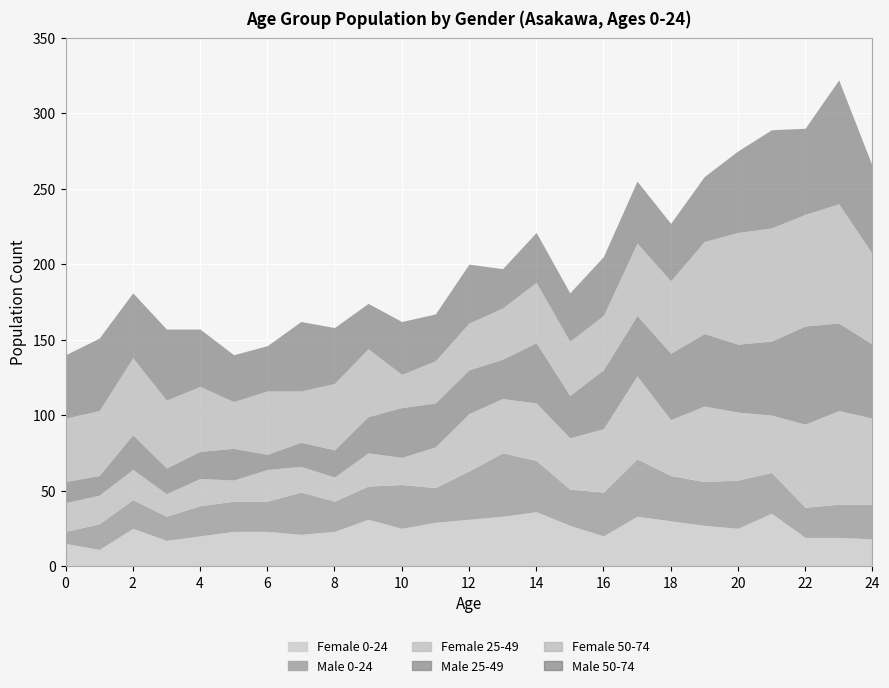

What is the spread (max minus min) of values at 15?

12